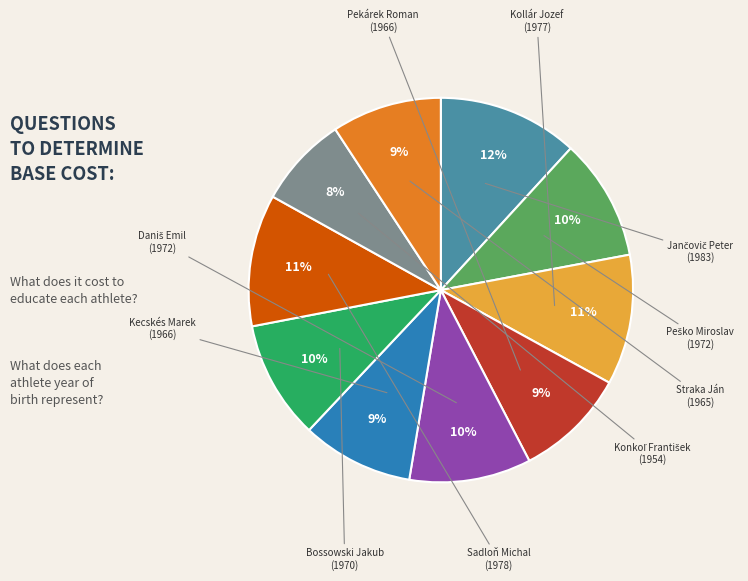

To the nearest percent, what is the difference between the largest and smallest slice percentages?

4%